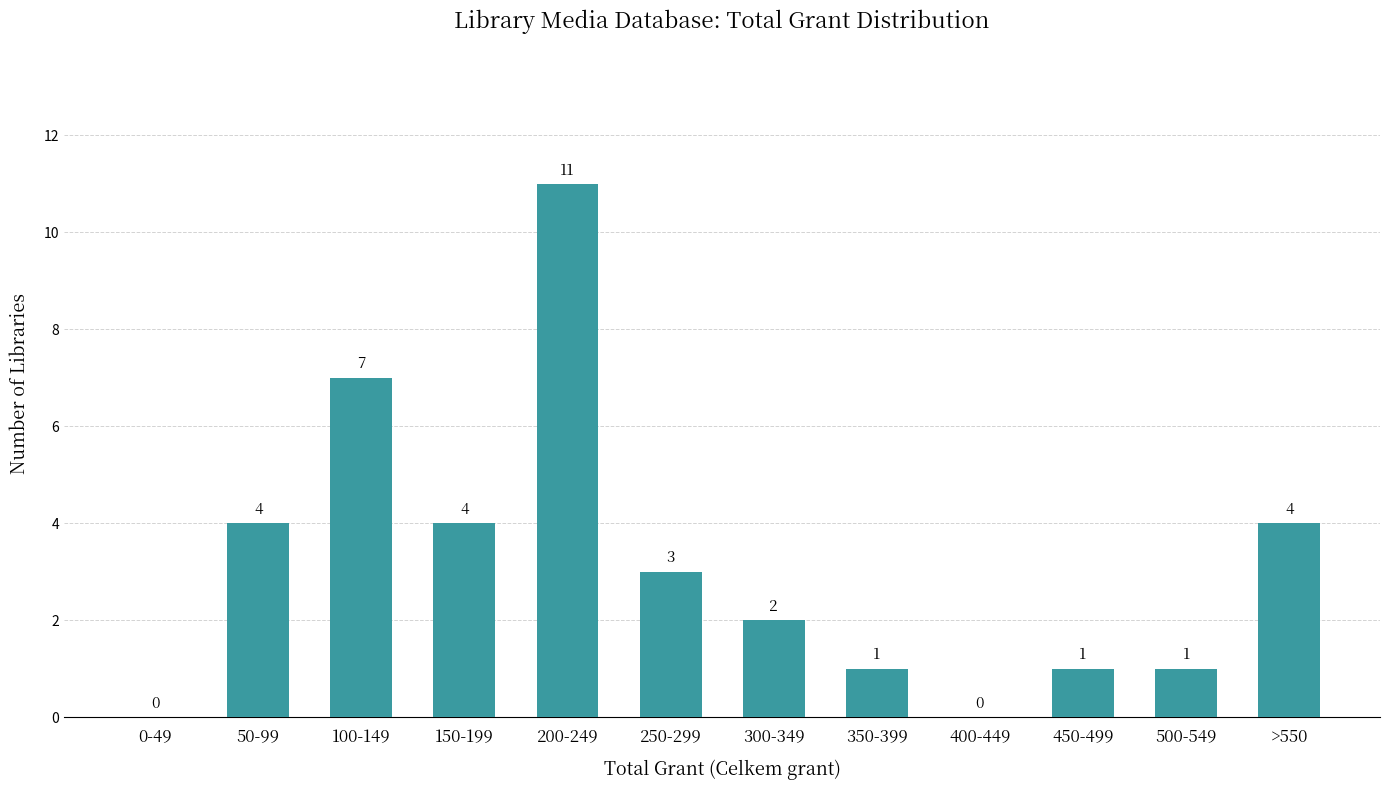

Reading left to right, what are all the values shown in this chart?

0-49=0	50-99=4	100-149=7	150-199=4	200-249=11	250-299=3	300-349=2	350-399=1	400-449=0	450-499=1	500-549=1	>550=4